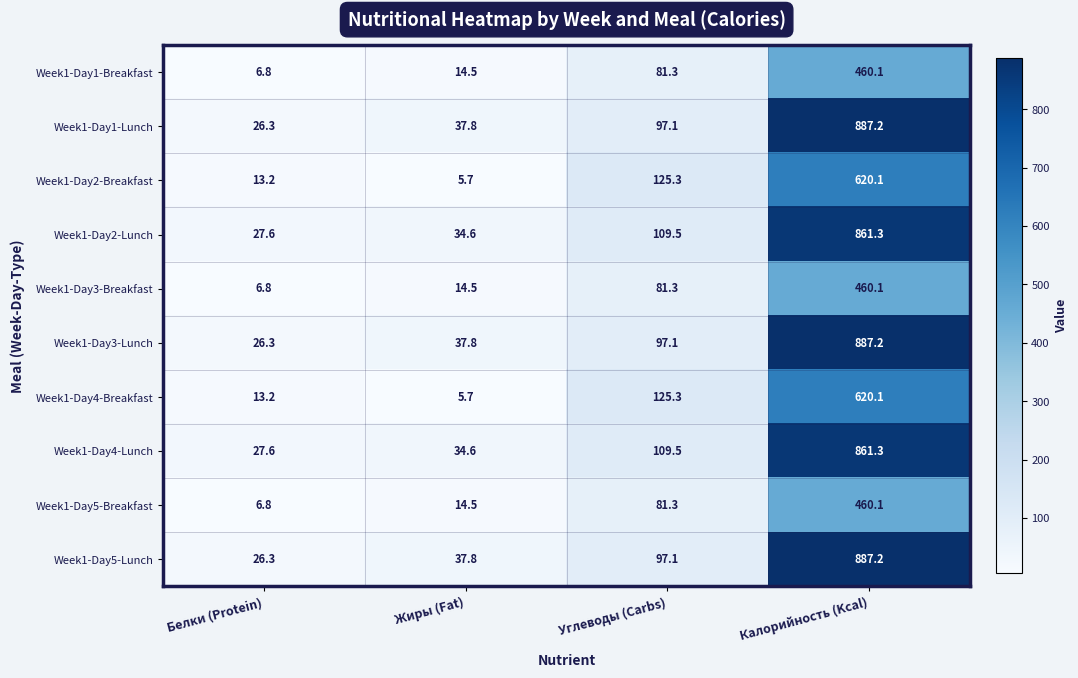

Count the number of data series in this chart.

10